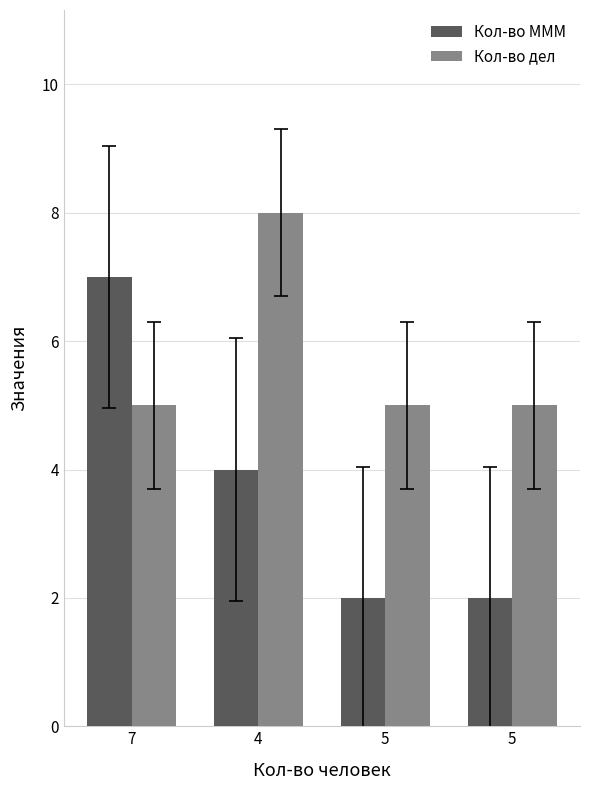

At which label does Кол-во МММ first exceed 4?

7